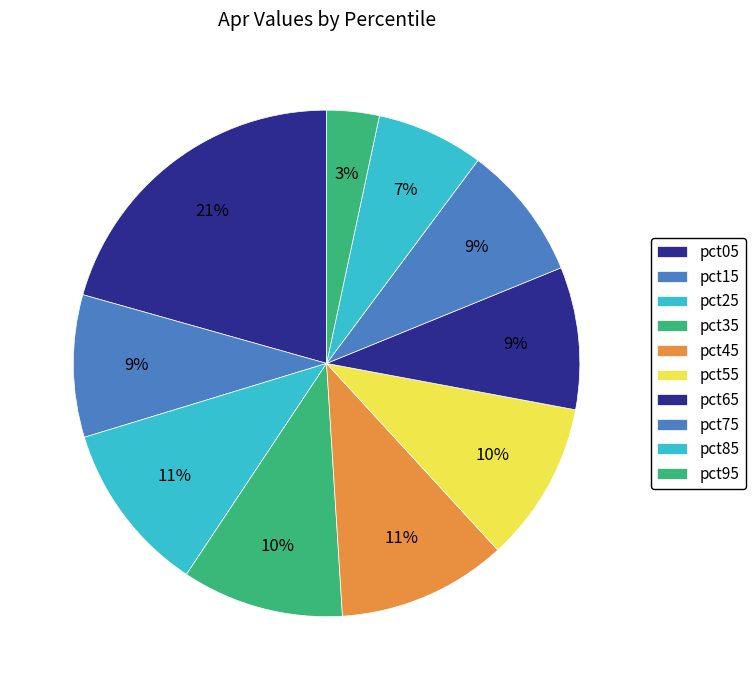

What percentage do pct05 and pct85 together represent?

27.5%